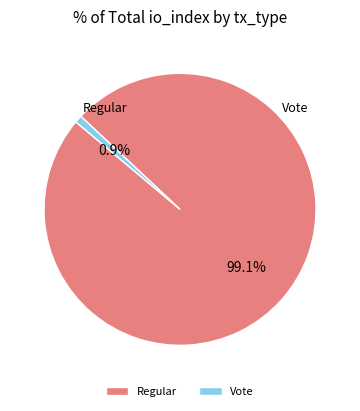

Which slice represents more than half of the pie?

Regular